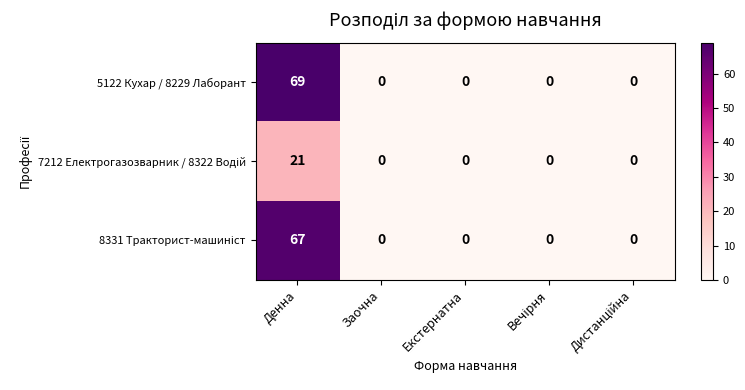

What is the maximum value shown in the chart?

69